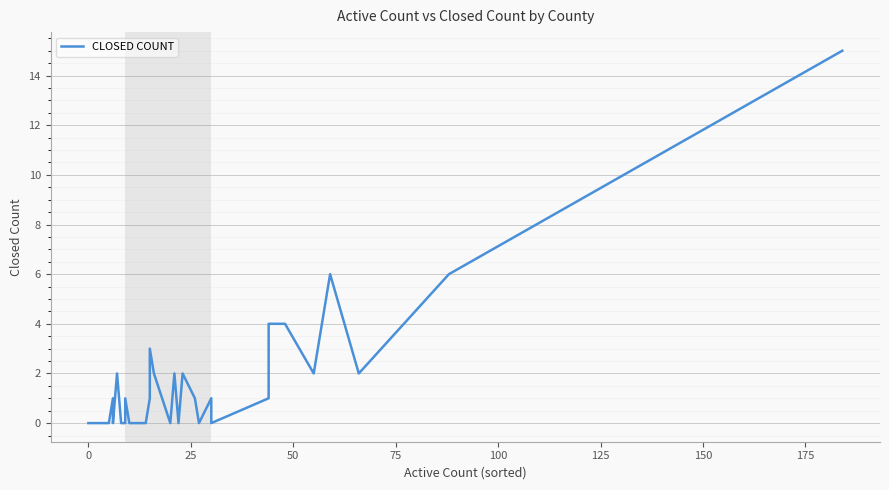

What is the maximum value shown in the chart?

15